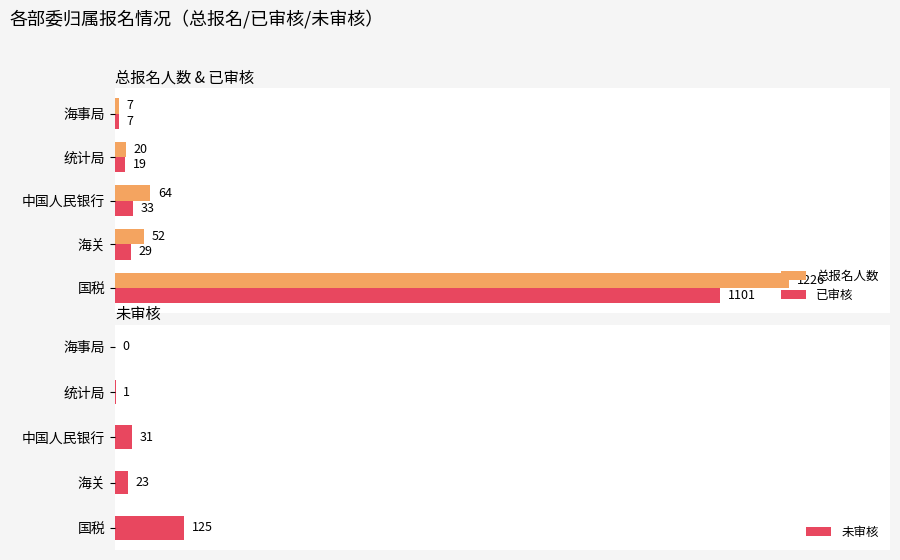

At which label does 总报名人数 reach its peak?

国税